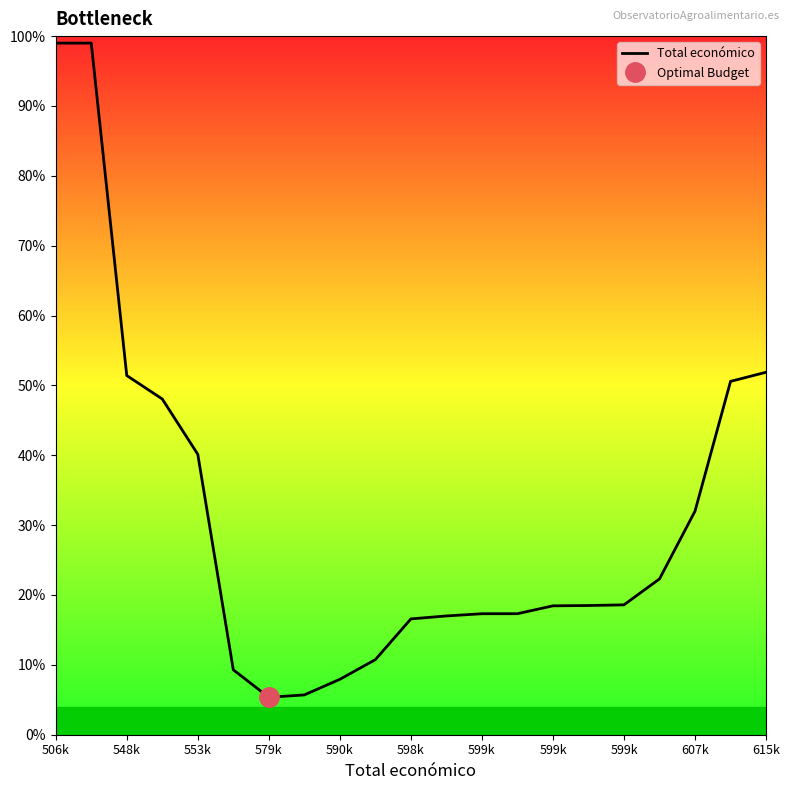

Reading left to right, what are all the values shown in this chart?

1.0	1.0	0.5	0.5	0.4	0.1	0.1	0.1	0.1	0.1	0.2	0.2	0.2	0.2	0.2	0.2	0.2	0.2	0.3	0.5	0.5